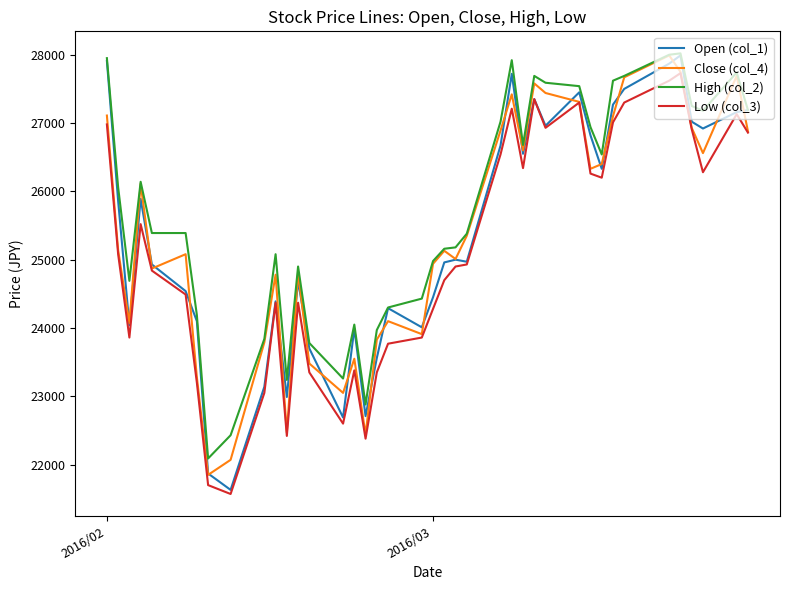

What is the minimum value shown in the chart?

21570